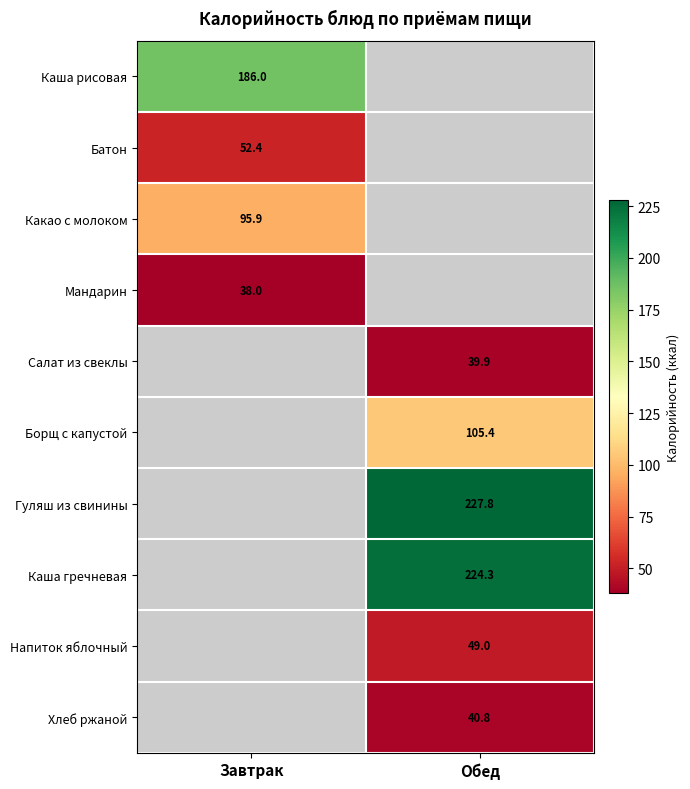

The Батон series shows 88.2 at Завтрак. True or false?

False